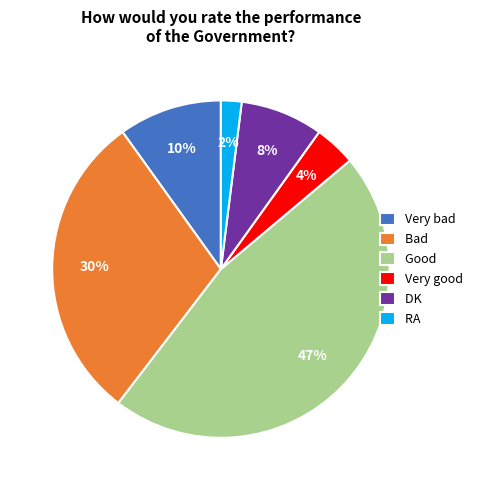

Is Bad the majority of the pie?

No